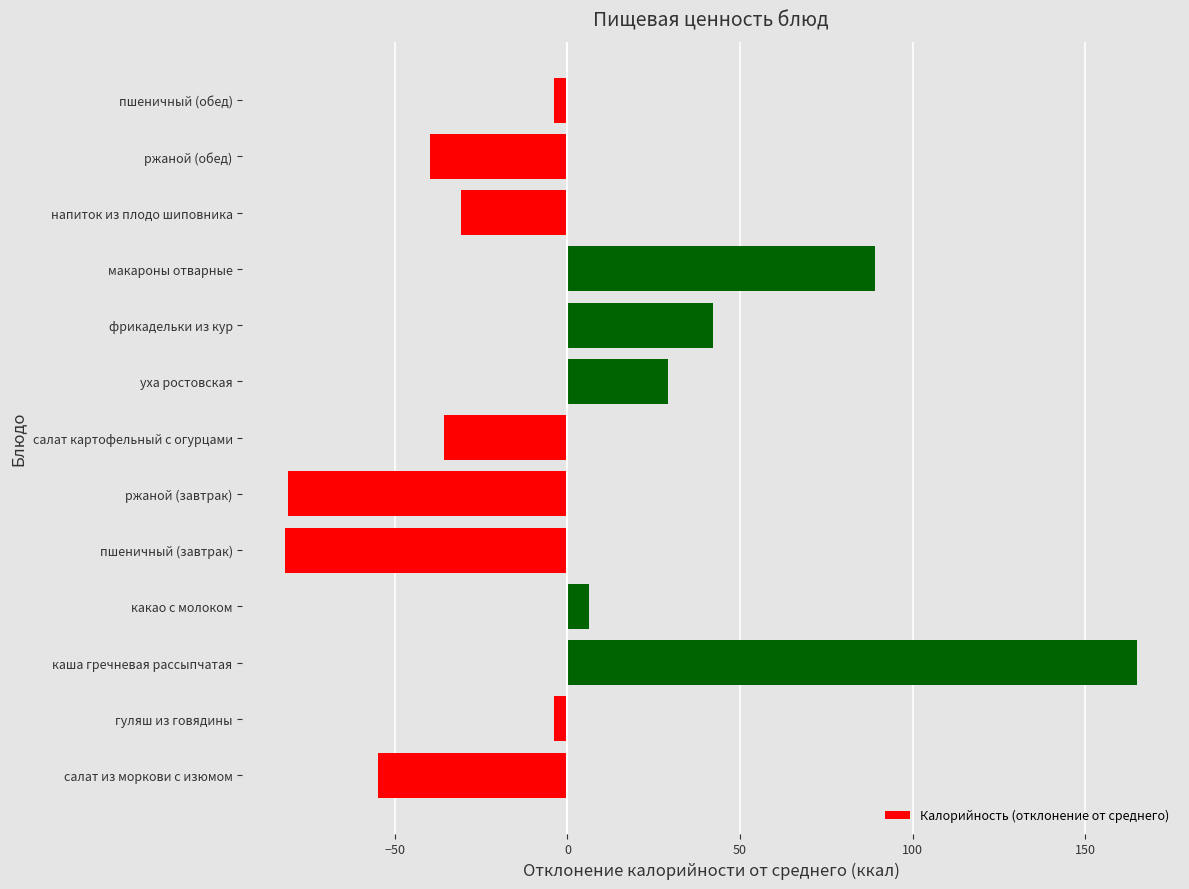

The value at ржаной (обед) is -55.6. True or false?

False